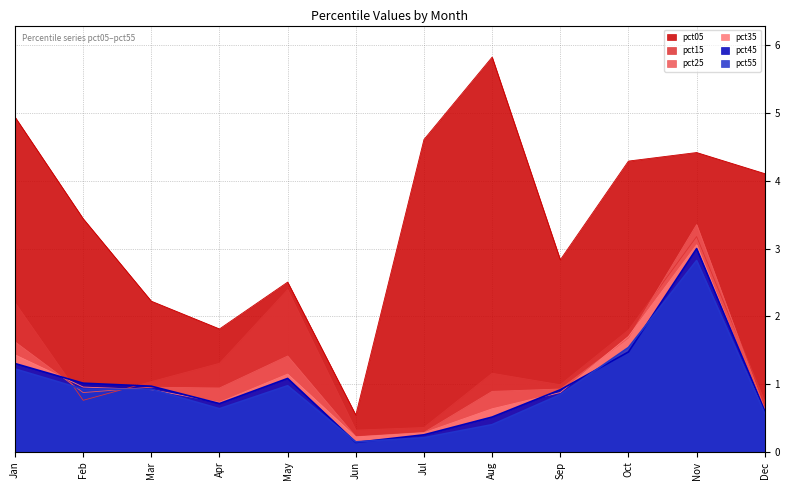

Which has a higher value, Aug or Nov?

Aug